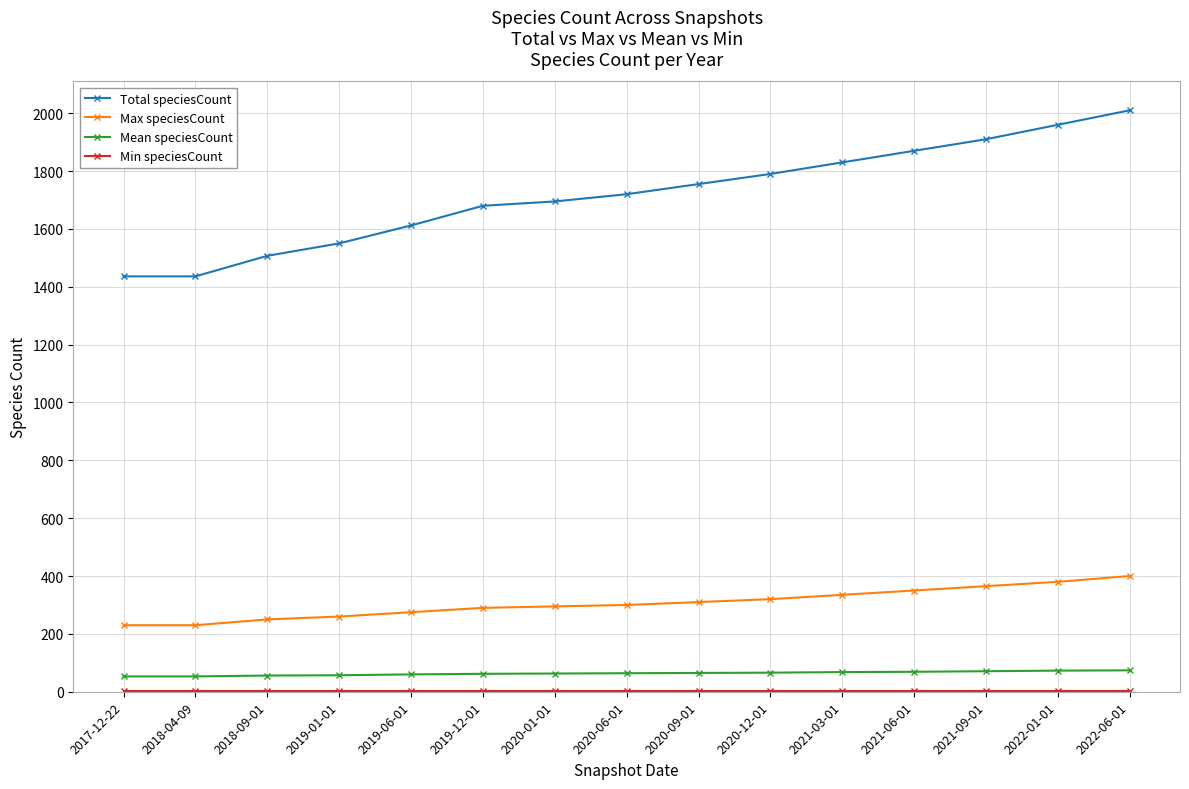

Is this an area chart (filled region under the line)?

No